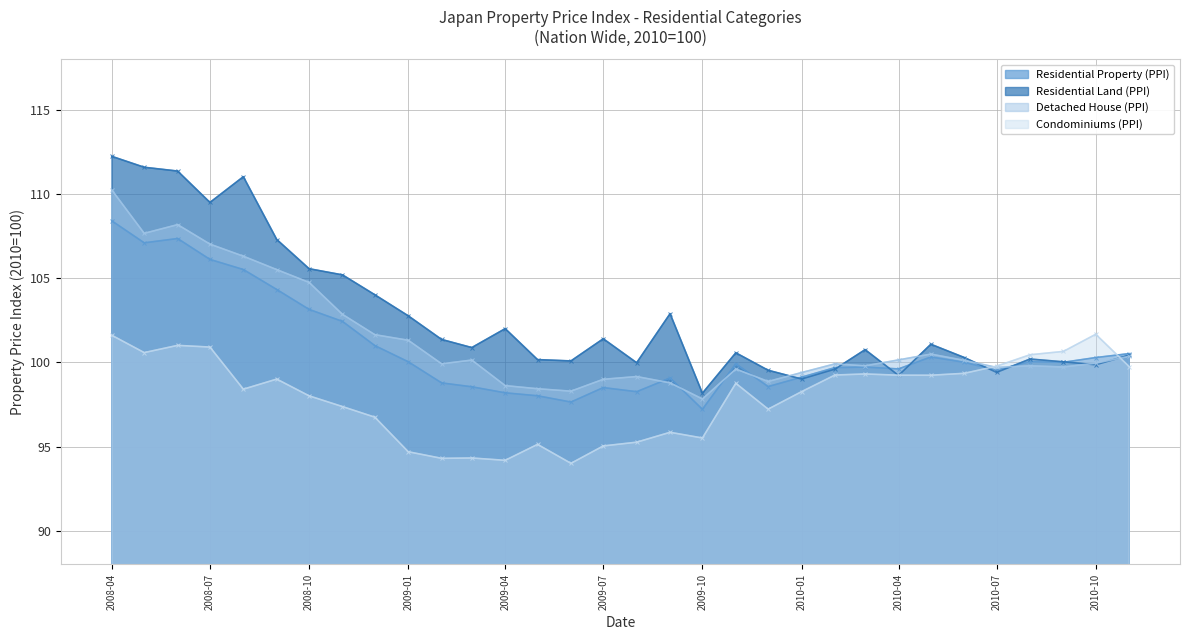

At 2009-08, list the series in order from largest to smallest.

Residential Land (PPI), Detached House (PPI), Residential Property (PPI), Condominiums (PPI)